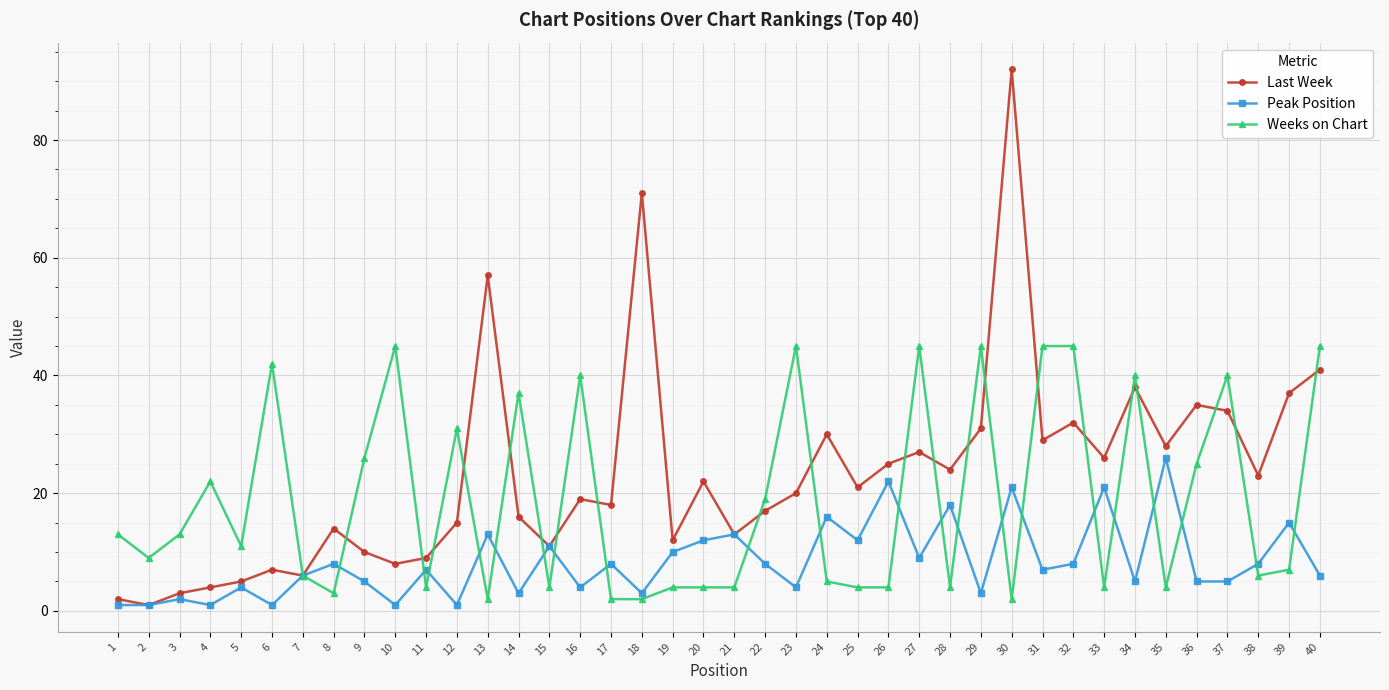

At which category does Weeks on Chart reach its first local valley?

2